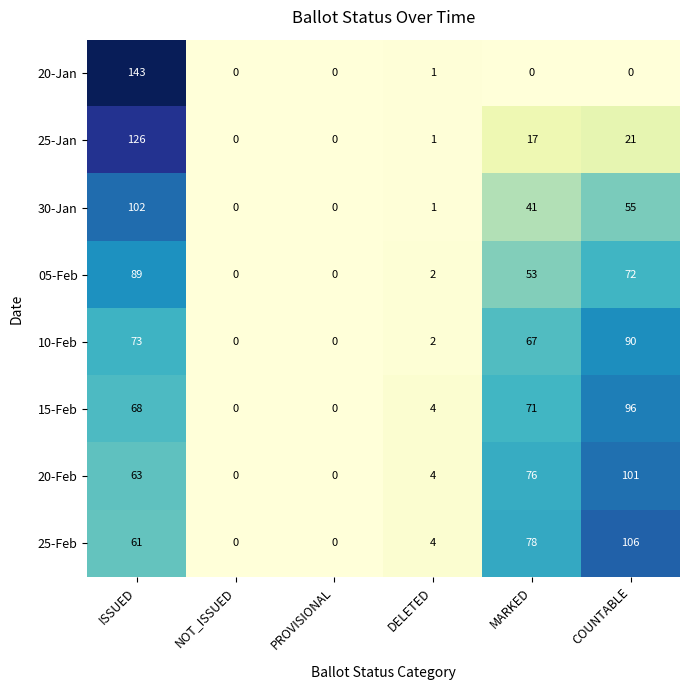

Read the 25-Jan value at ISSUED, to the nearest 50.

150